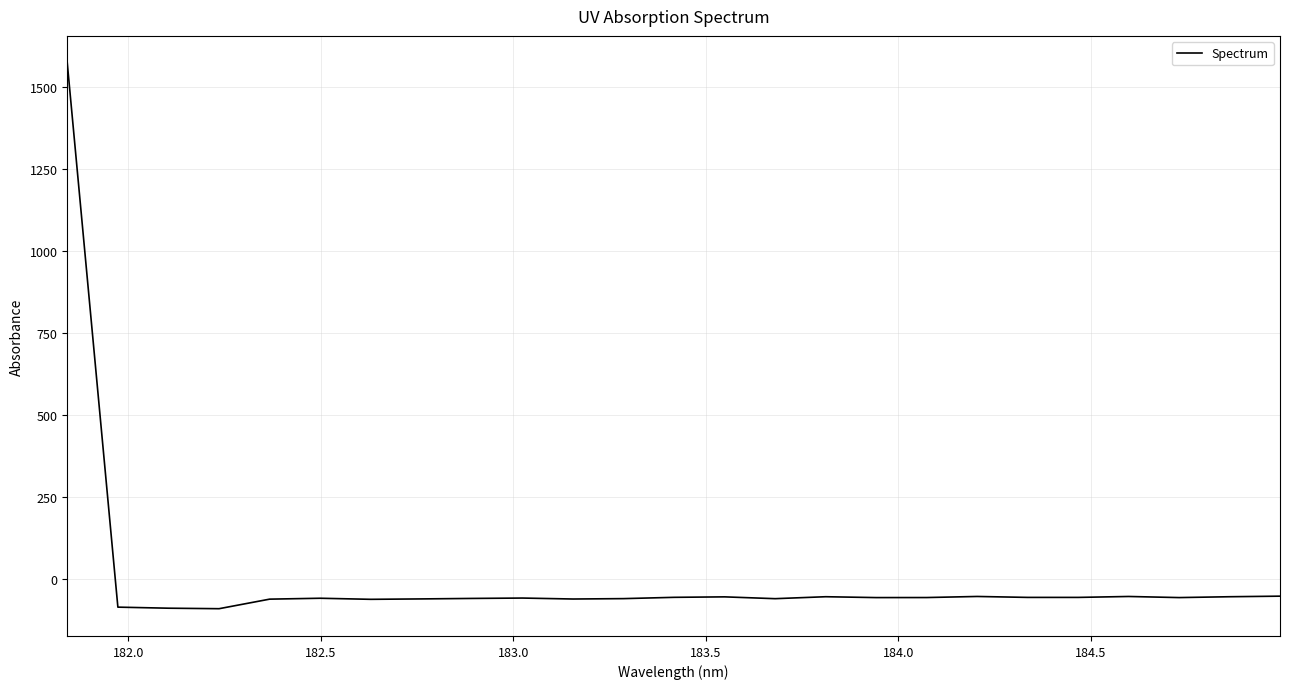

What is the minimum value shown in the chart?

-91.4